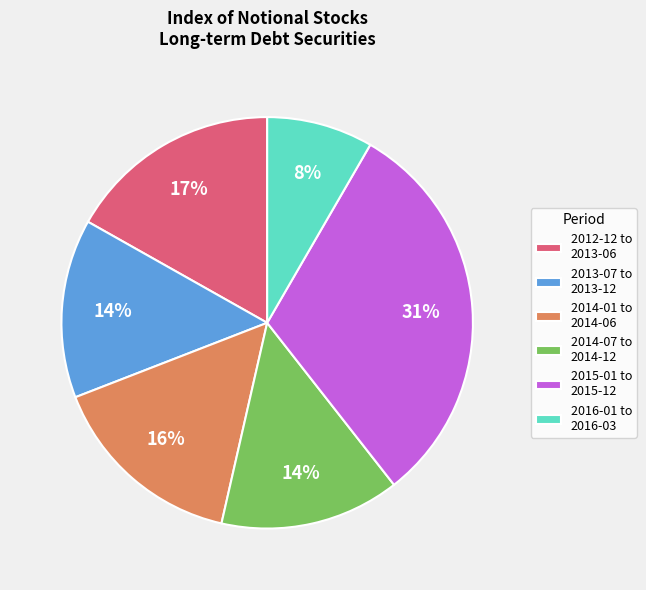

Combined, do 2015-01 to 2015-12 and 2012-12 to 2013-06 account for over 50%?

No